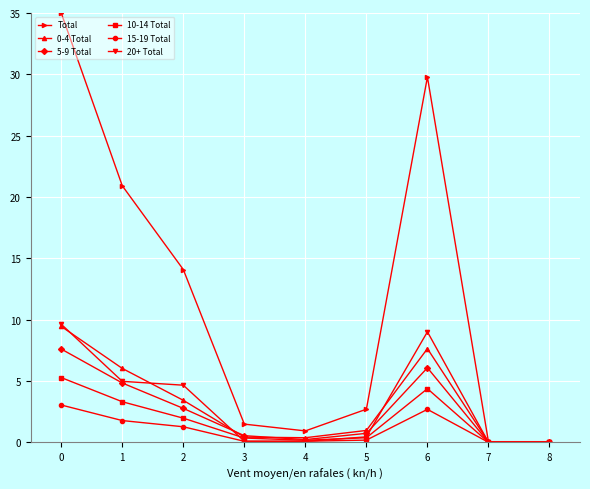

Which series has the largest total across all categories?

Total